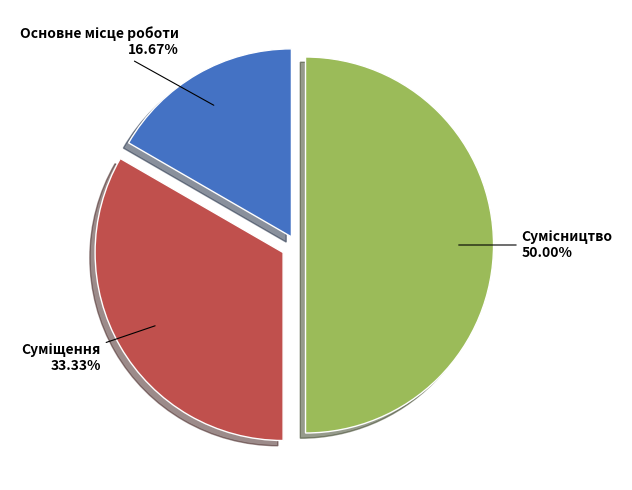

Count the number of slices in the pie.

3